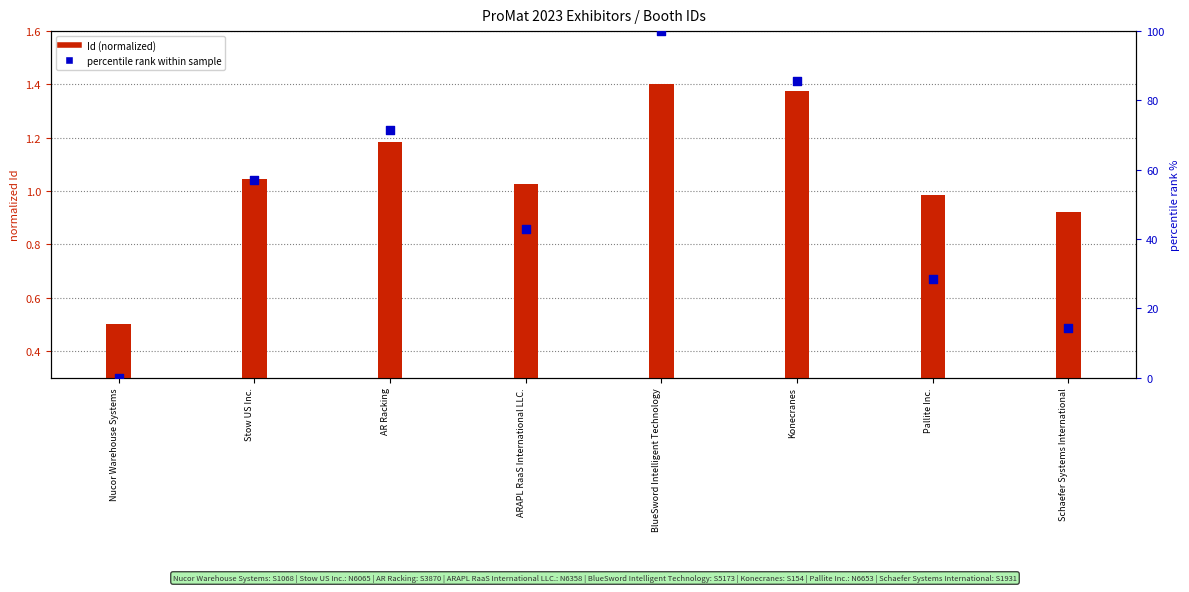

At how many categories does at least one series exceed 25?

6